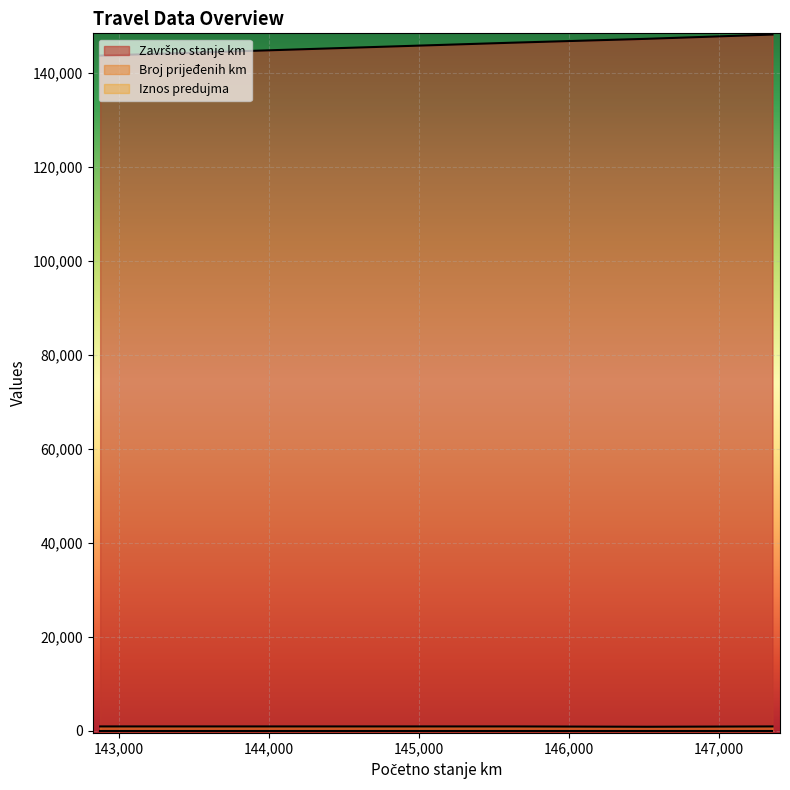

True or false: Broj prijeđenih km has a value of 882 at 142877.

True